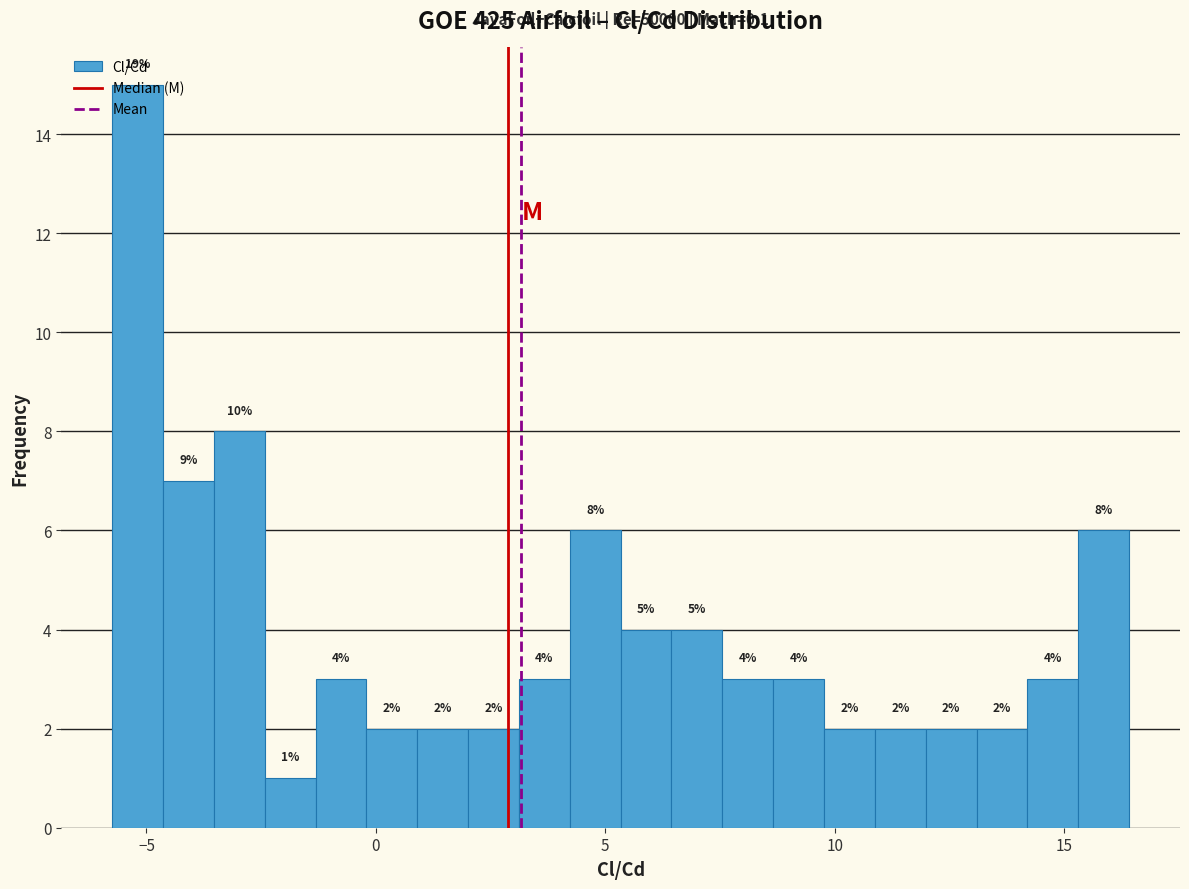

Read against the x-axis, roughly where is the centre of the tallest bar?

-5.0